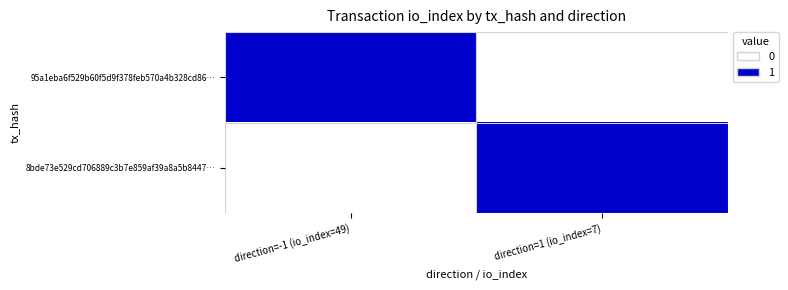

Rank the series at direction=-1 (io_index=49) from highest to lowest value.

95a1eba6f529b60f5d9f378feb570a4b328cd86…, 8bde73e529cd706889c3b7e859af39a8a5b8447…